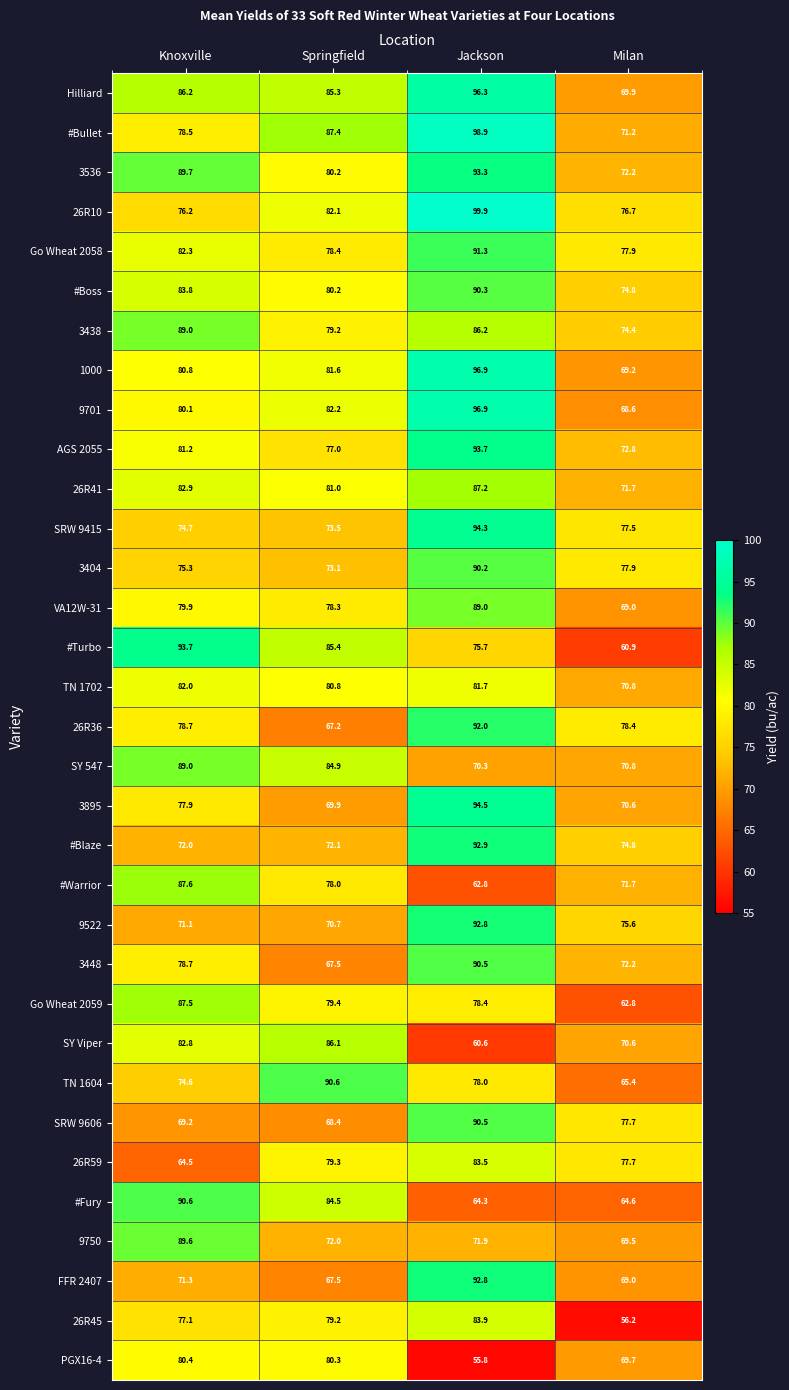

What is the spread (max minus min) of values at Jackson?

44.1